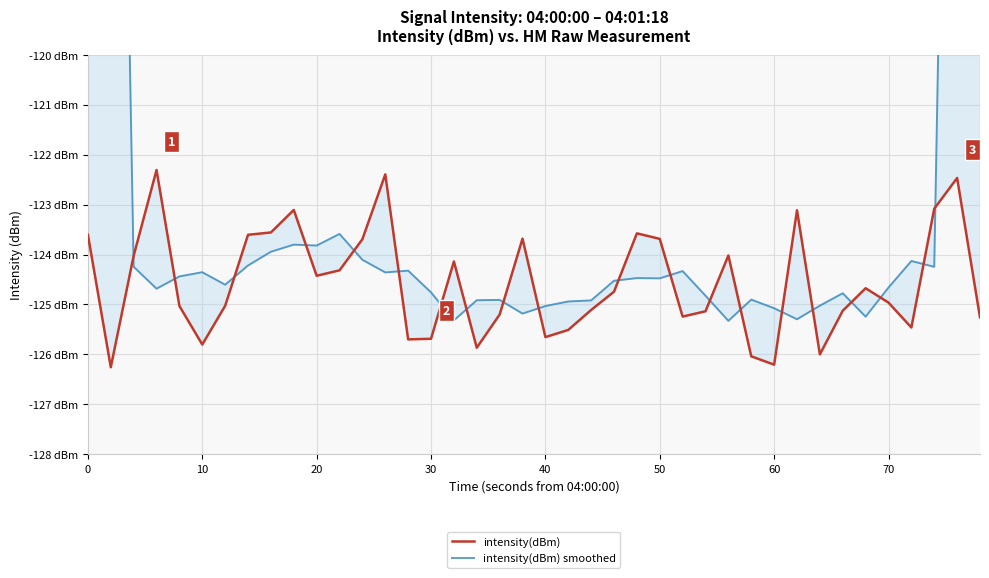

How many lines are shown in the chart?

2